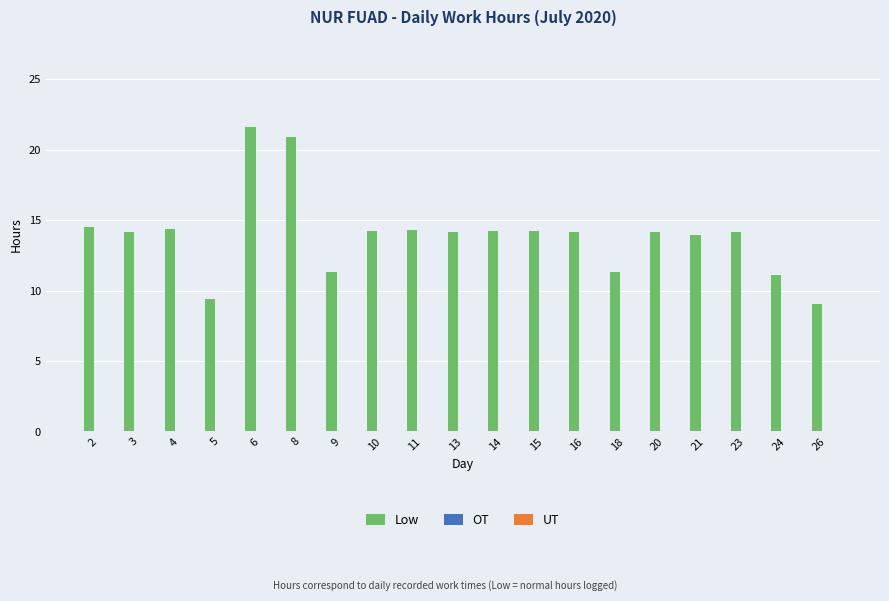

What is the change in value from 8 to 11?

-6.6